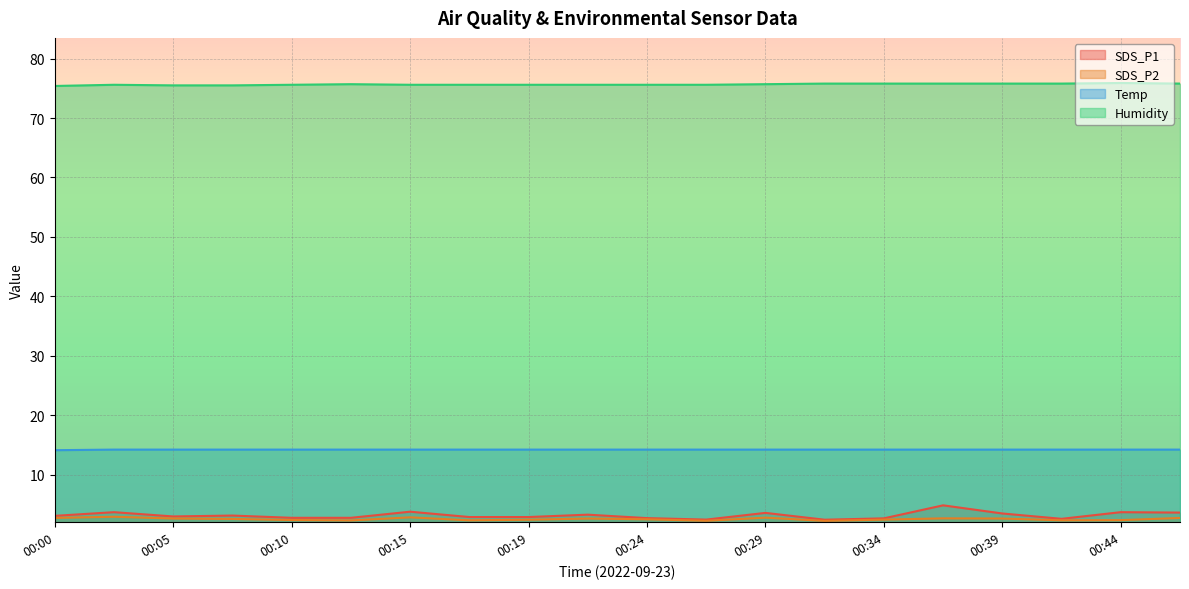

Which series has the largest total across all categories?

Humidity